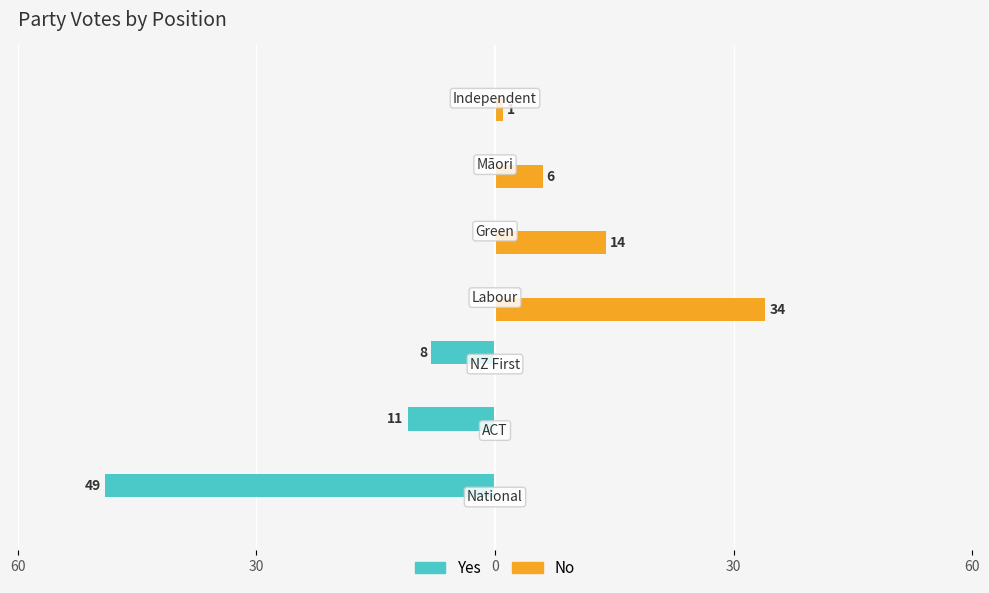

Which series has the widest spread of values?

Yes